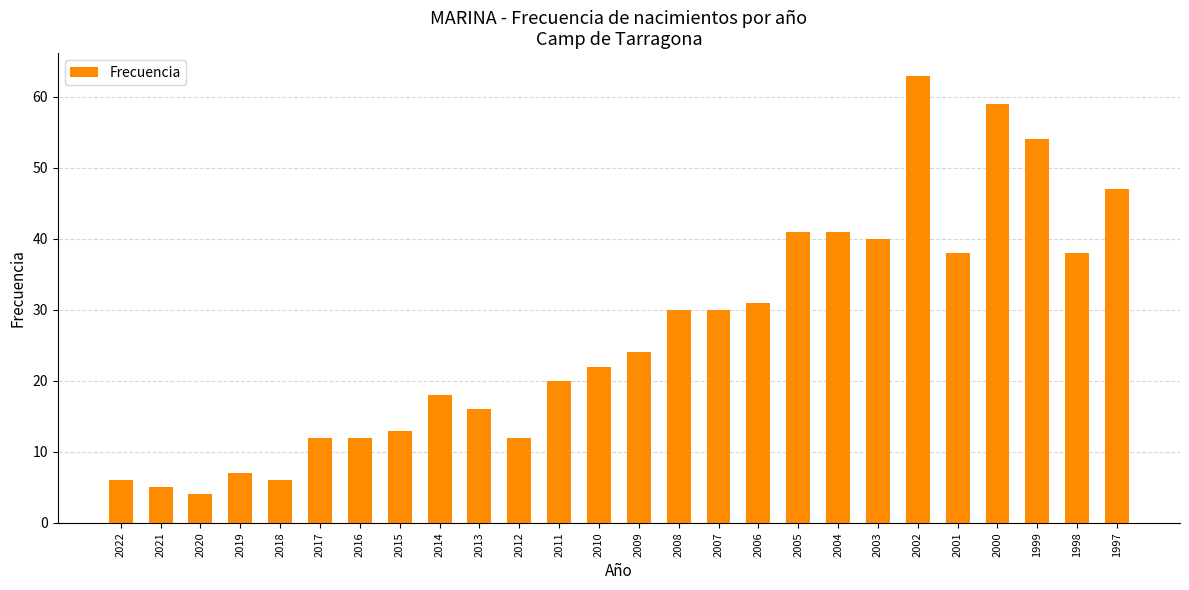

Reading right to left, transcribe all the data shown in this chart.

47	38	54	59	38	63	40	41	41	31	30	30	24	22	20	12	16	18	13	12	12	6	7	4	5	6